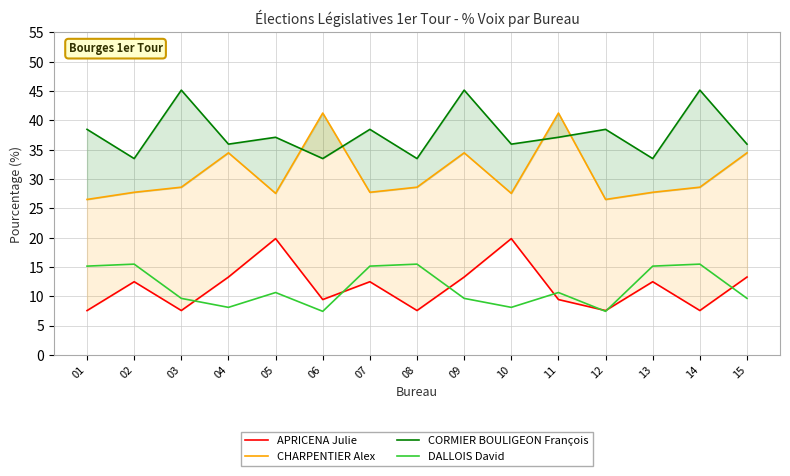

True or false: CHARPENTIER Alex has a value of 41.3 at 11.

True